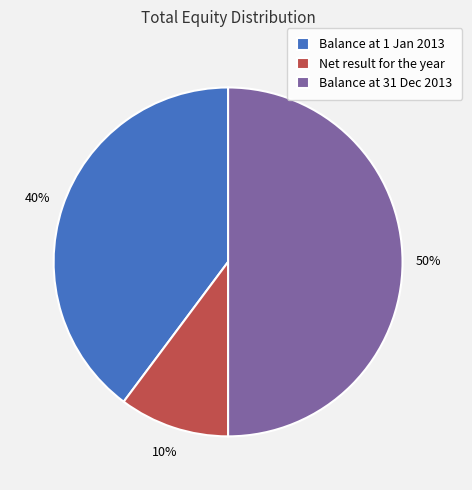

Is the sum of Balance at 31 Dec 2013 and Balance at 1 Jan 2013 greater than half?

Yes